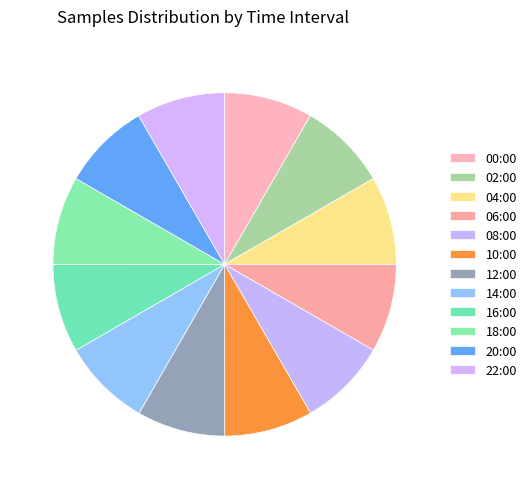

How many slices are in this pie chart?

12